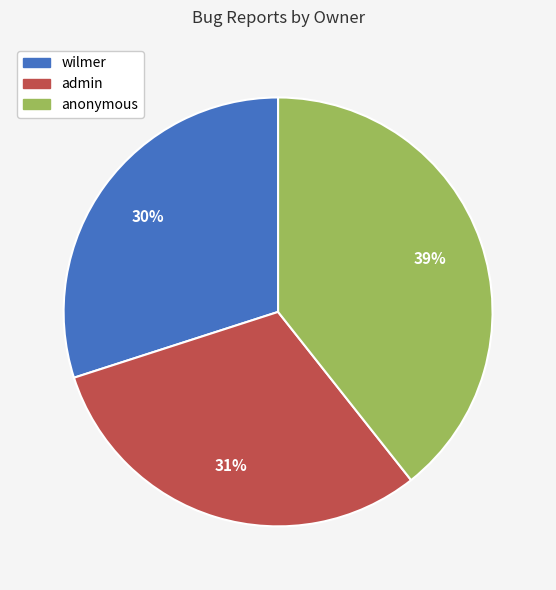

Is it true that admin is 45% of the pie?

False